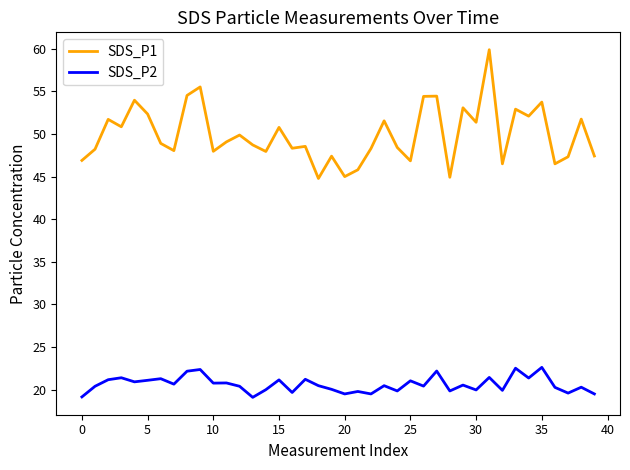

How many lines are shown in the chart?

2